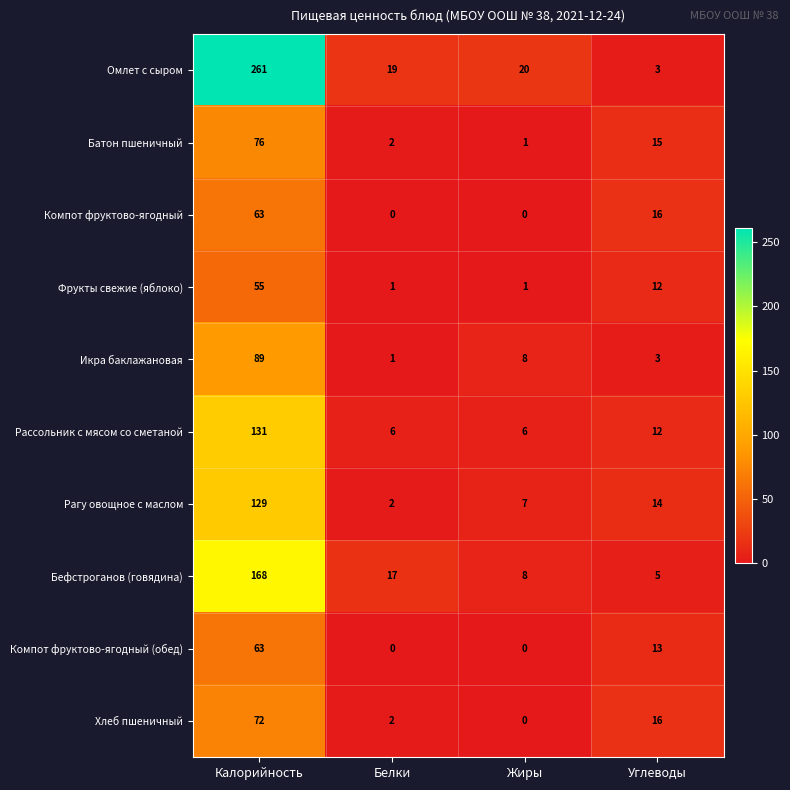

List the labels in order of Бефстроганов (говядина) value, smallest first.

Углеводы, Жиры, Белки, Калорийность